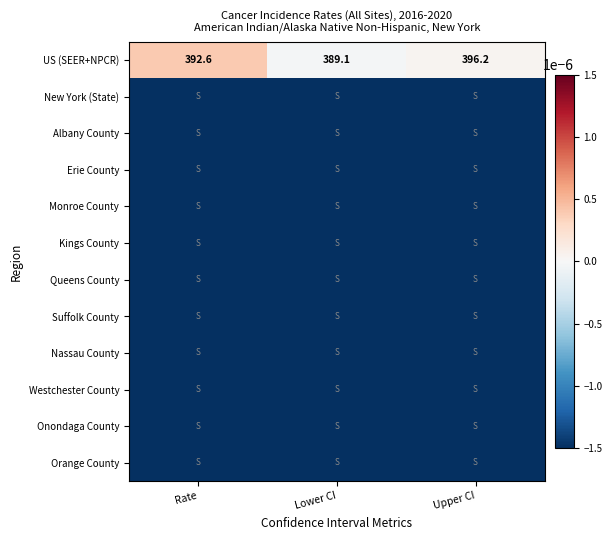

The New York (State) series shows -0.0 at Rate. True or false?

True